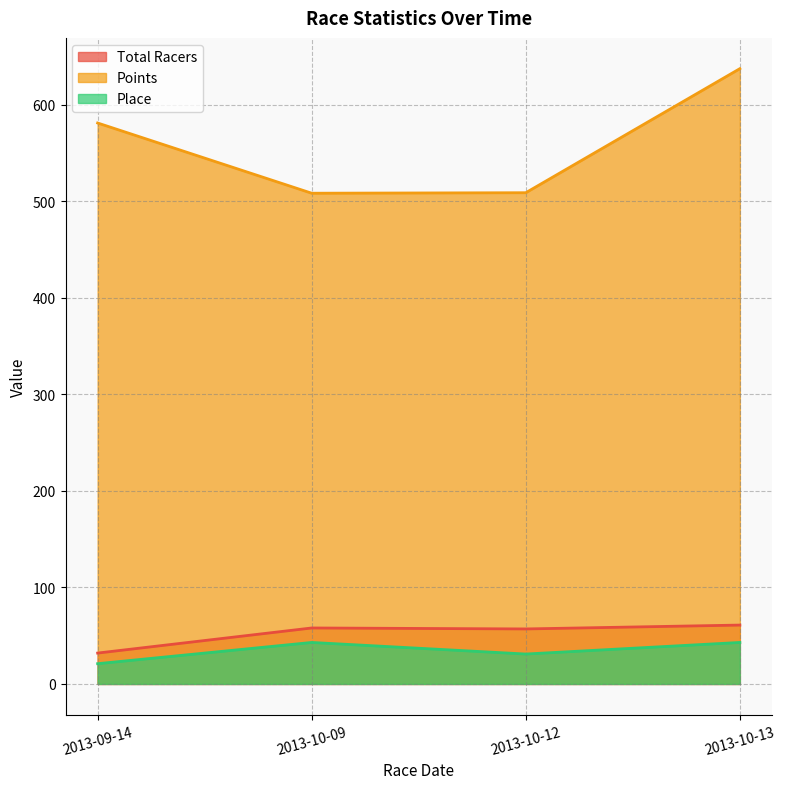

What is the label of the 1st point from the right?

2013-10-13